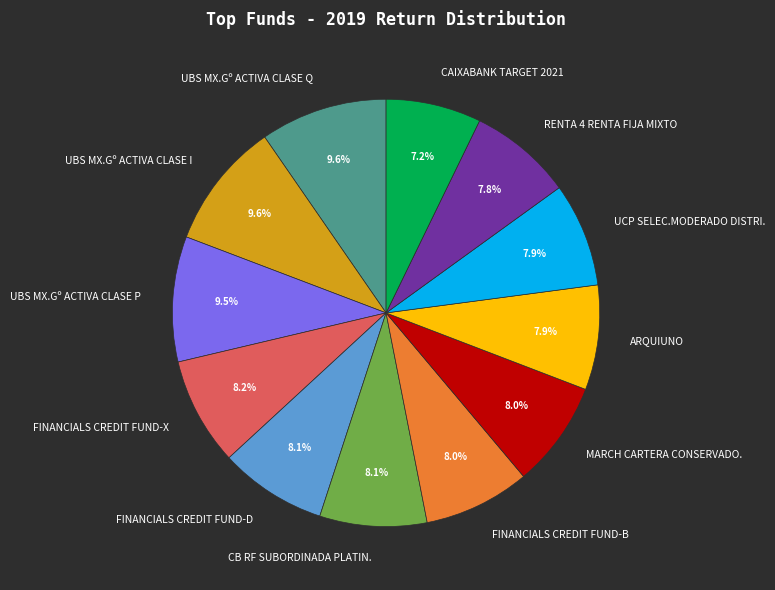

How many slices are in this pie chart?

12